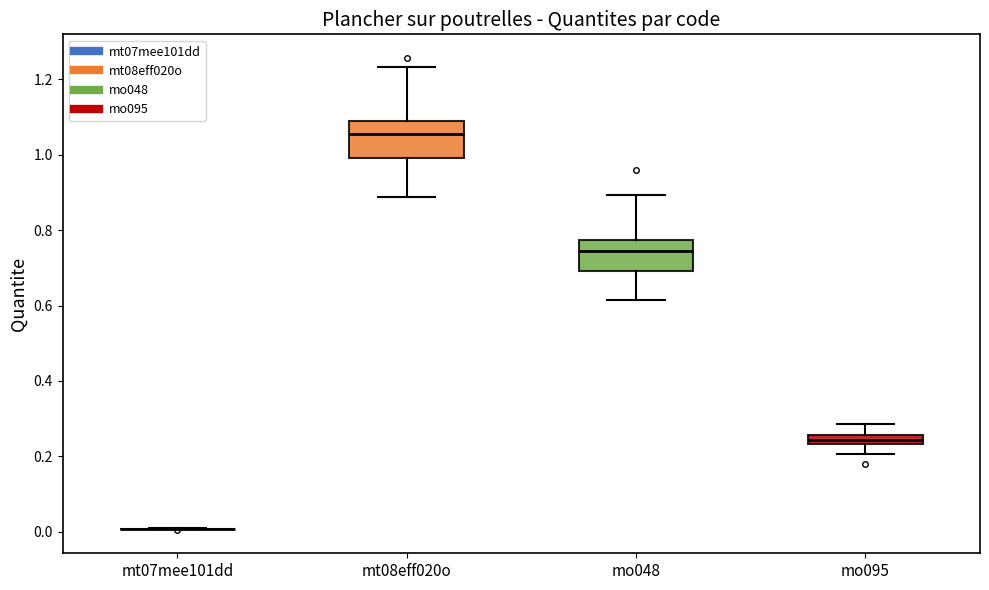

Where is the upper edge of the box for mo095 on the y-axis? The values are not printed on the chart, so give them approximately, as read against the axis.

0.26